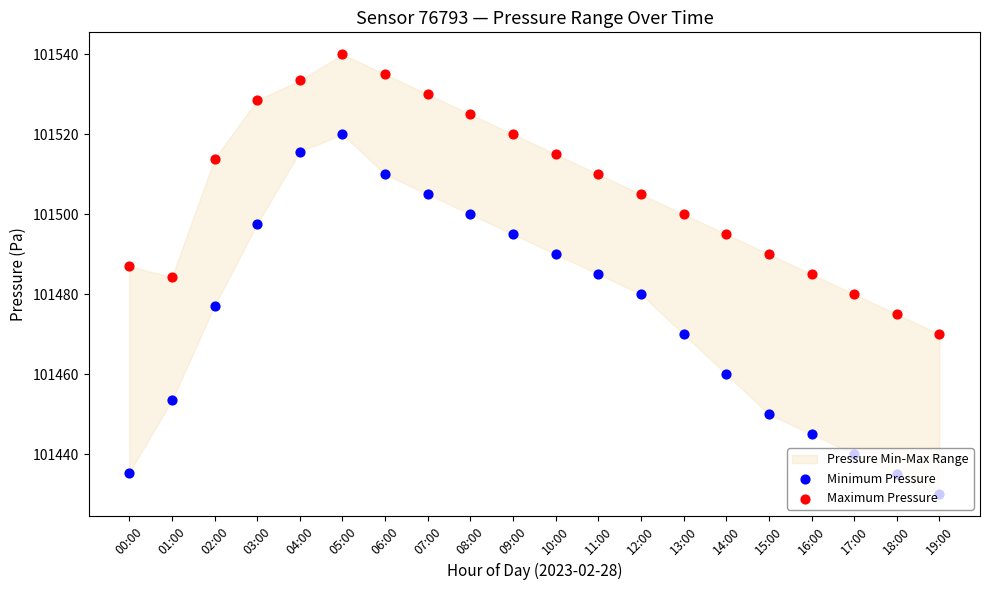

At how many categories does at least one series exceed 101517?

7